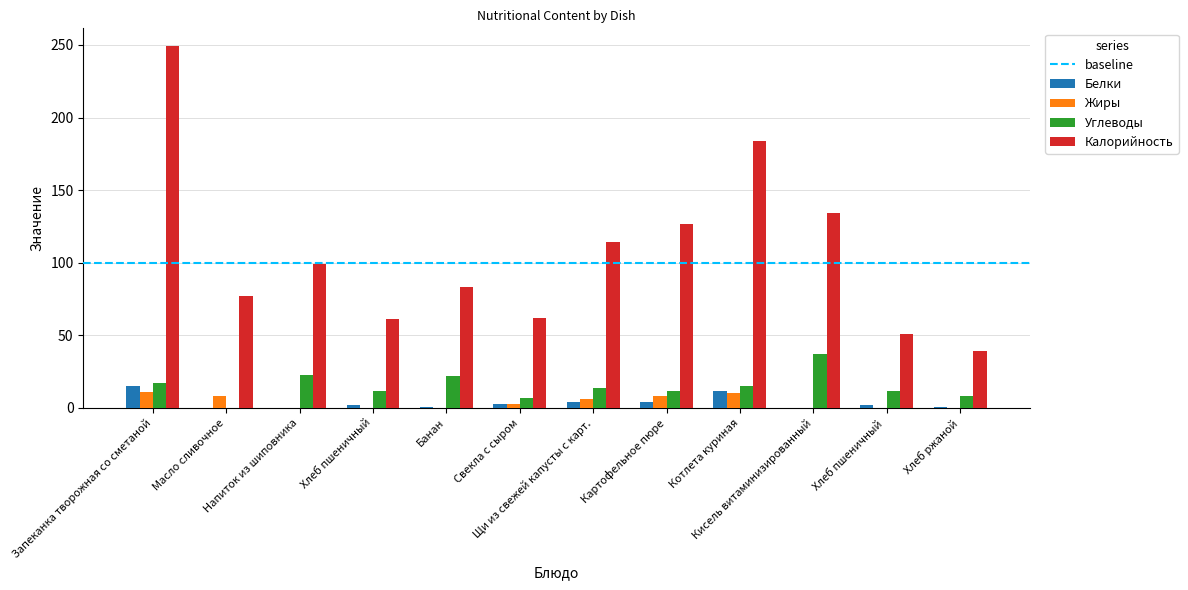

What is the spread (max minus min) of values at Запеканка творожная со сметаной?

238